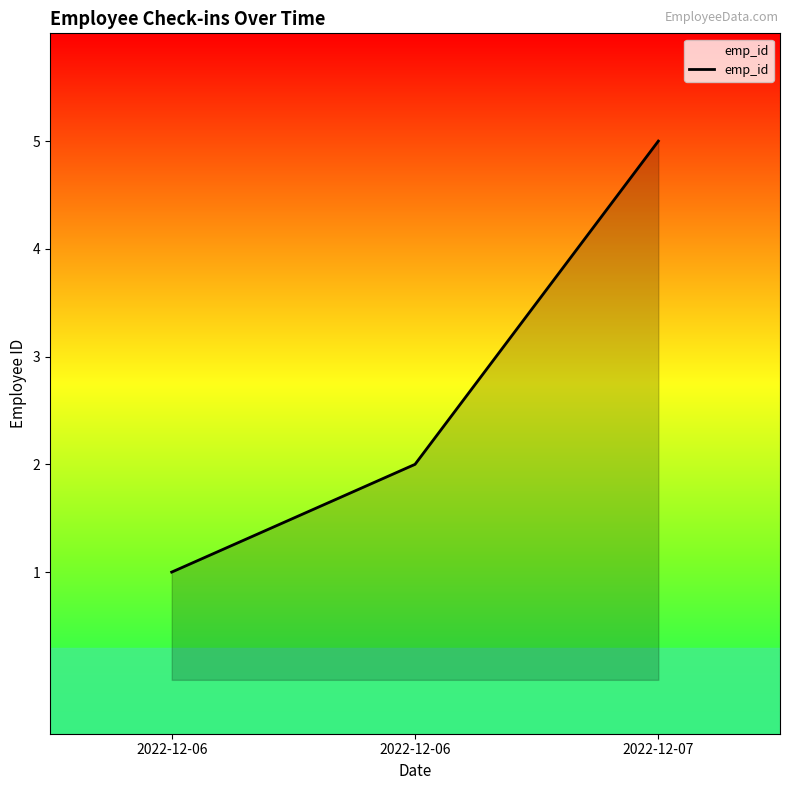

How many lines are shown in the chart?

1